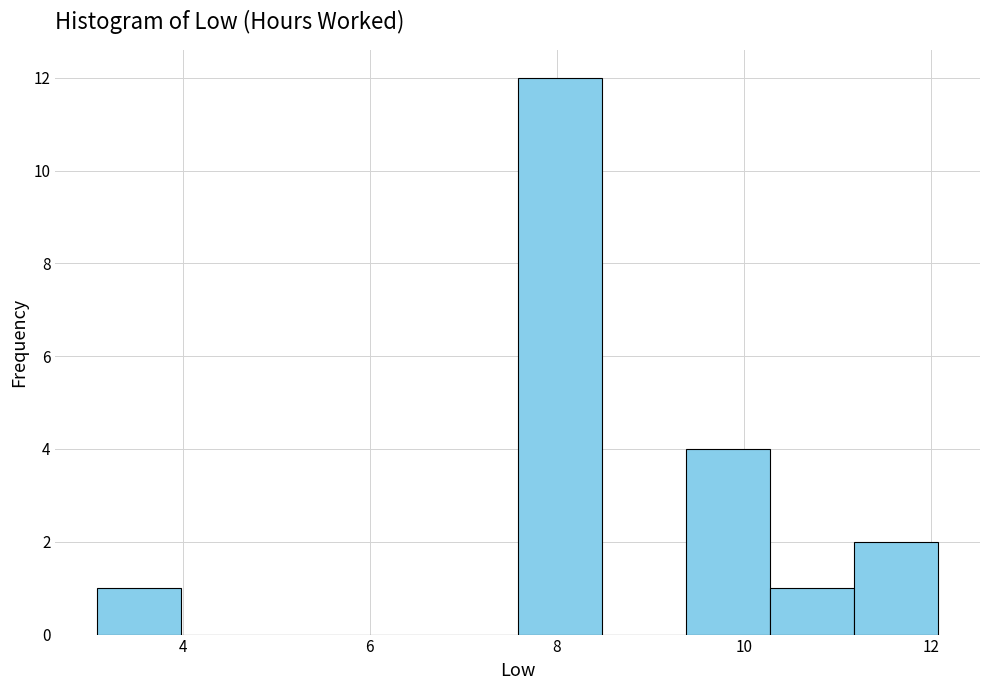

Reading left to right, transcribe this chart: for each bar, give the range it covers on the x-axis and its height. Neither the bar edges nor the heights are printed on the chart, so give them approximately, as read against the axes.

3.0 to 4.0: 1
4.0 to 4.8: 0
4.8 to 5.8: 0
5.8 to 6.6: 0
6.6 to 7.6: 0
7.6 to 8.4: 12
8.4 to 9.4: 0
9.4 to 10.2: 4
10.2 to 11.2: 1
11.2 to 12.0: 2